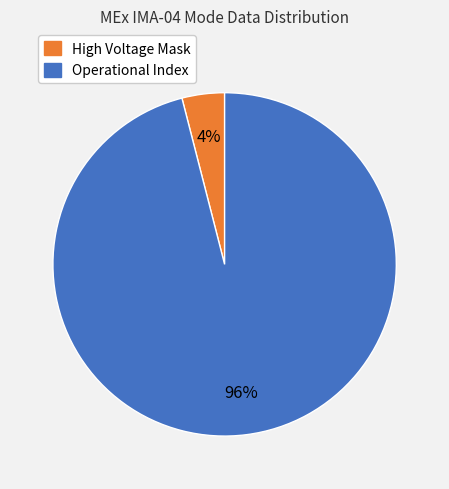

Which slice is the smallest?

High Voltage Mask